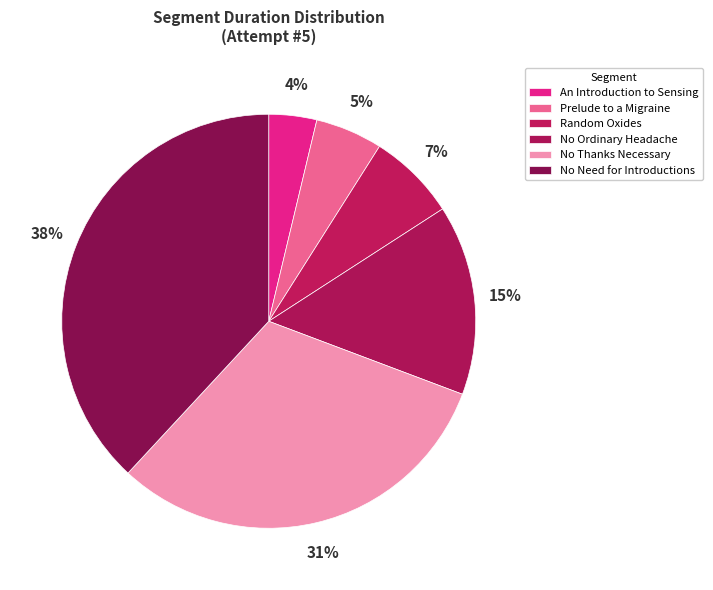

Is it true that An Introduction to Sensing is 4% of the pie?

True